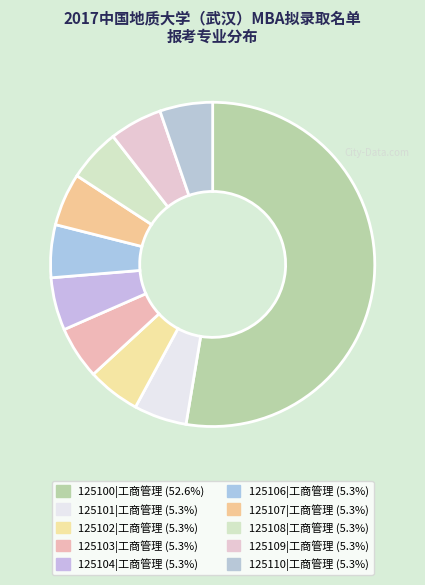

Count the number of slices in the pie.

10